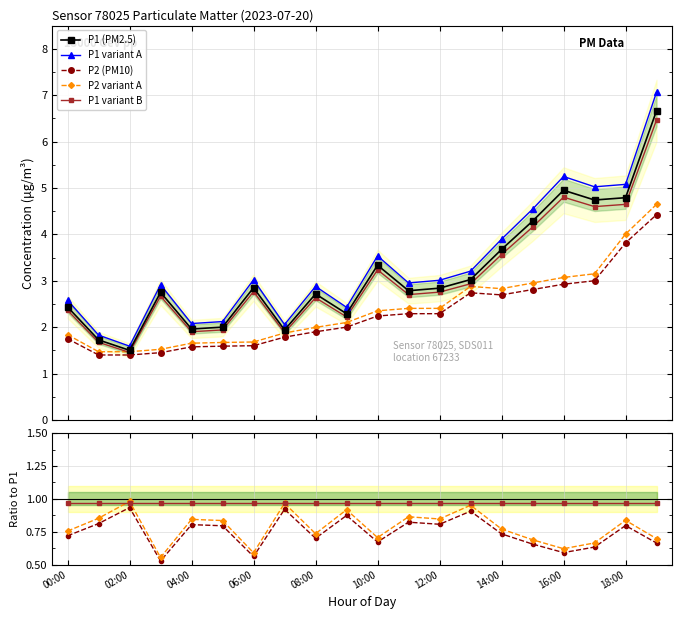

What is the lowest value of the P1 variant A series?

1.6